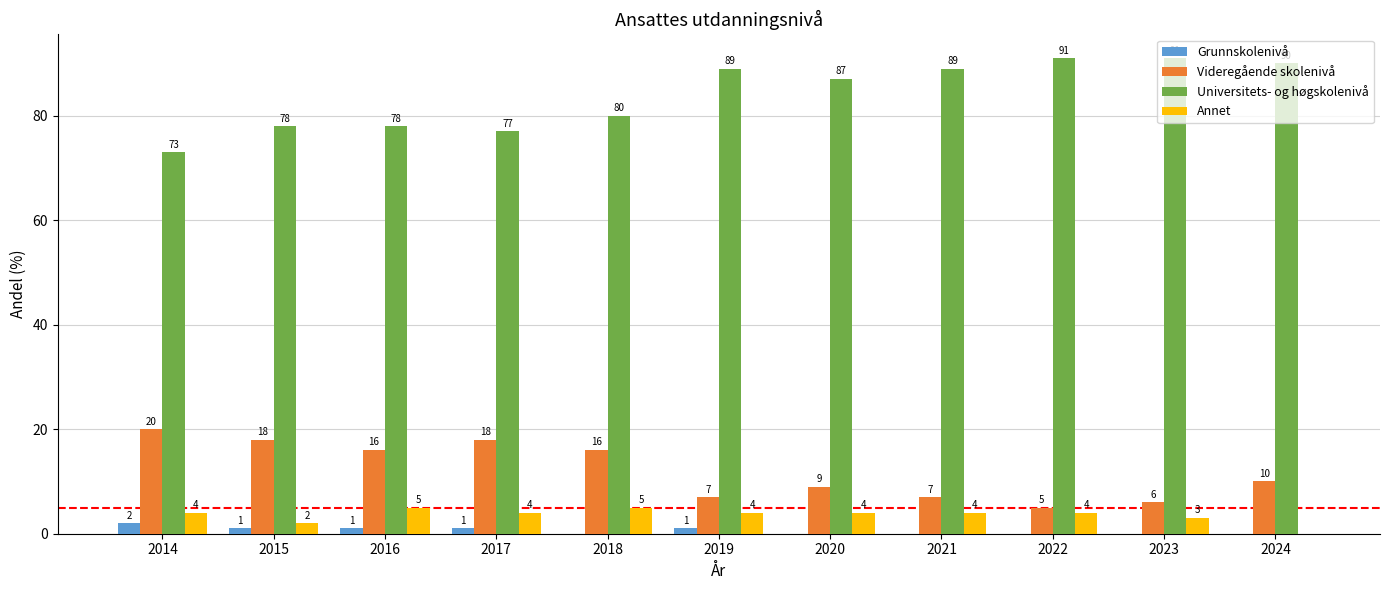

Between 2022 and 2024, which series saw the biggest shift?

Videregående skolenivå